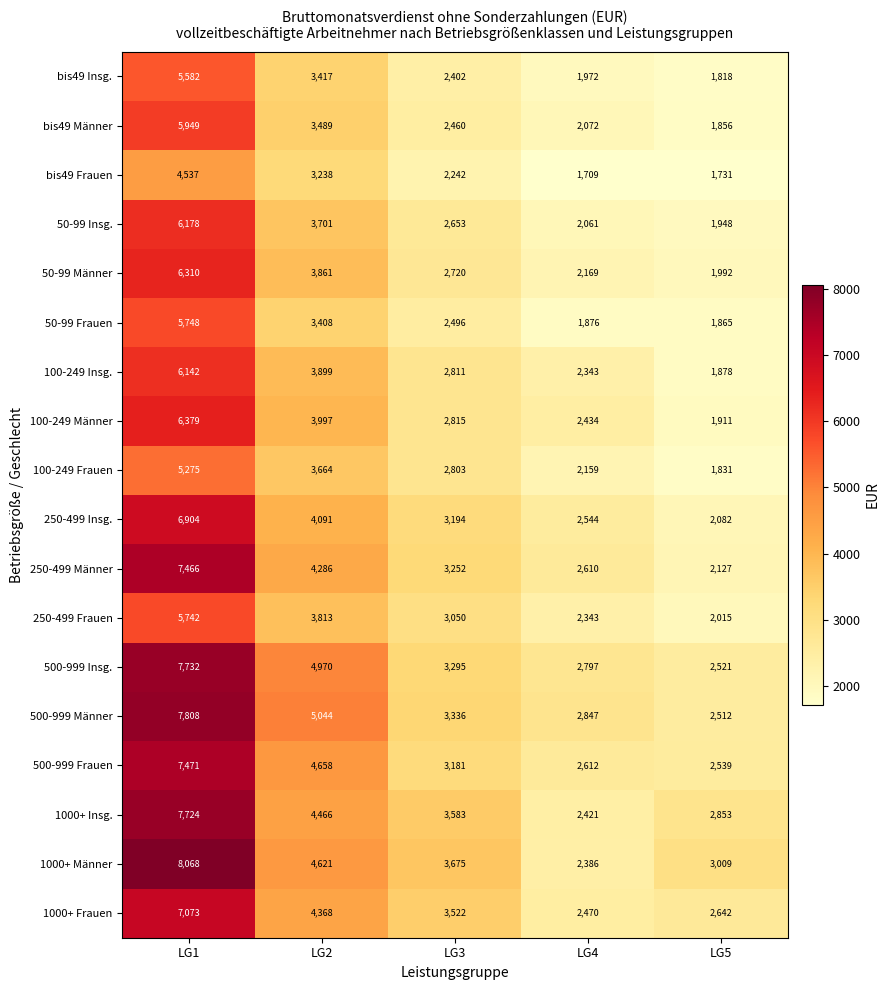

At which label does 1000+ Insg. reach its peak?

LG1